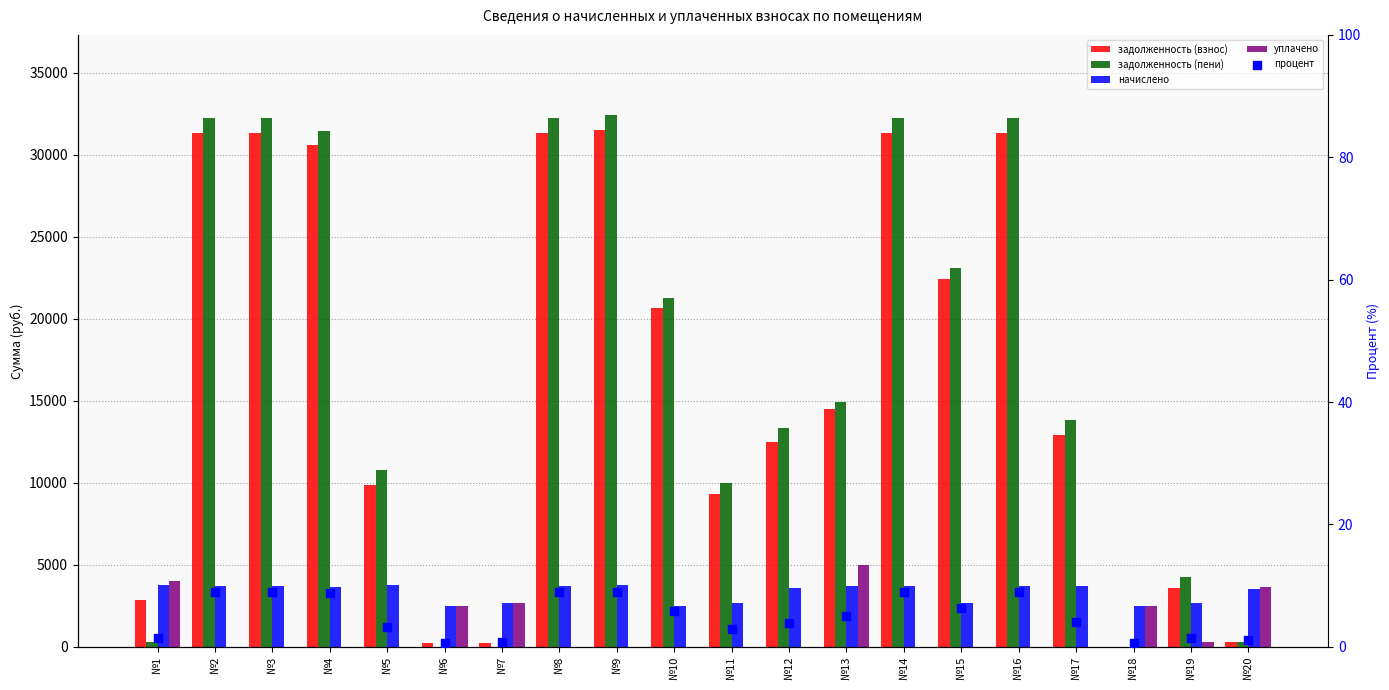

At which category is the sum across all series the highest?

№9